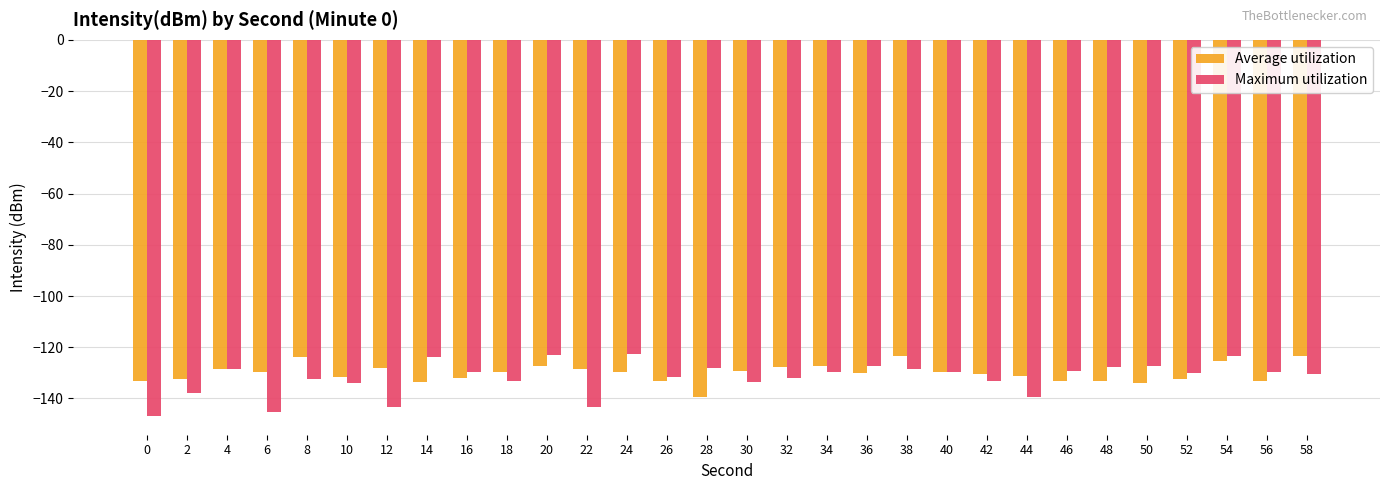

Read the Average utilization value at 40.

-129.8